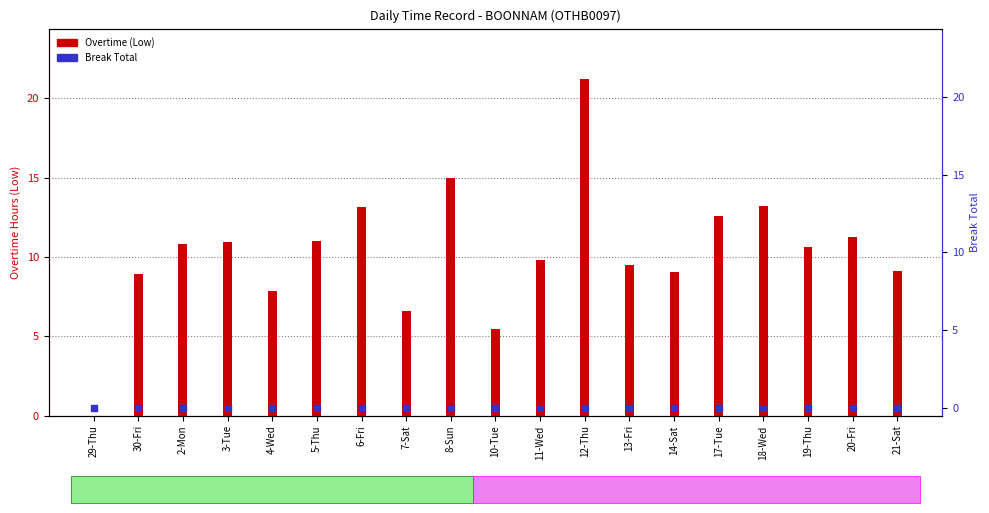

Which series has the largest total across all categories?

Overtime (Low)